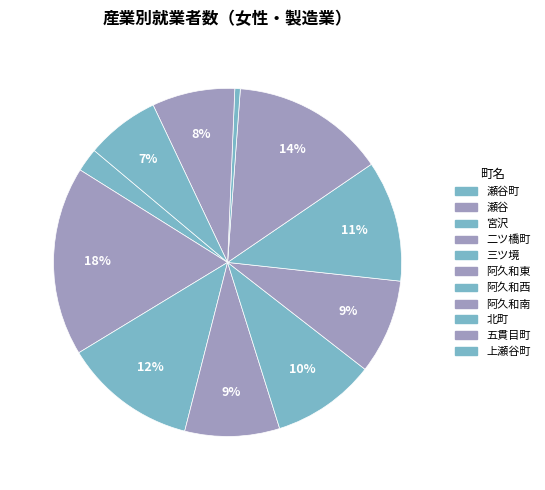

Which category has the biggest portion of the pie?

瀬谷